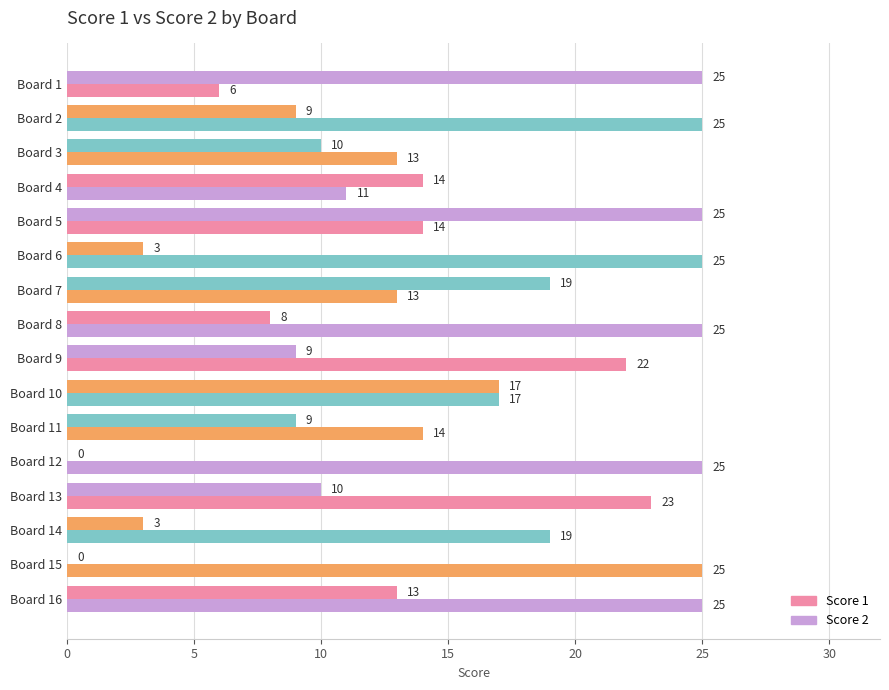

At how many categories does at least one series exceed 16?

13